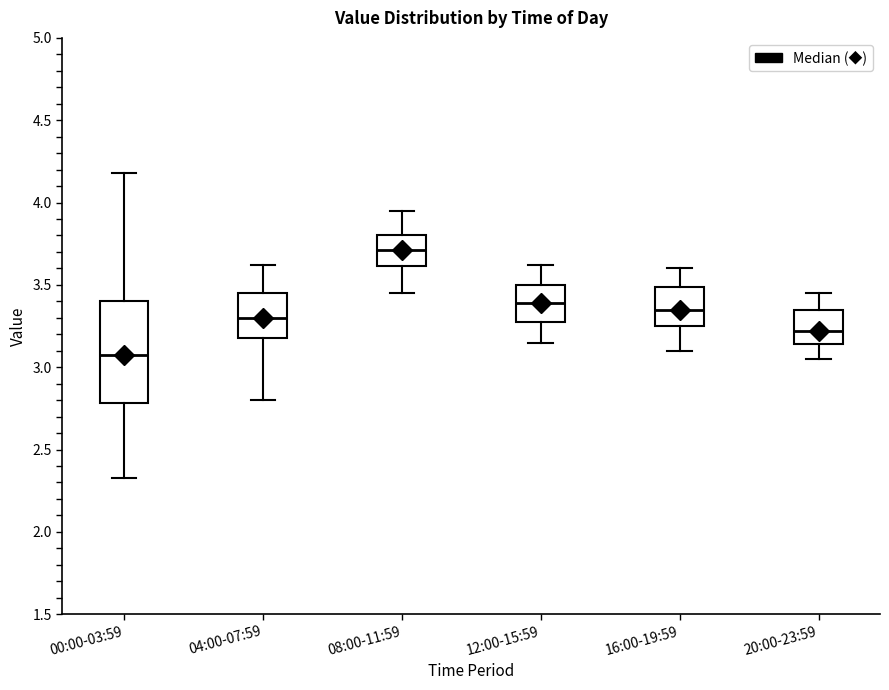

Which box is the tallest, from its lower edge to its upper edge?

00:00-03:59